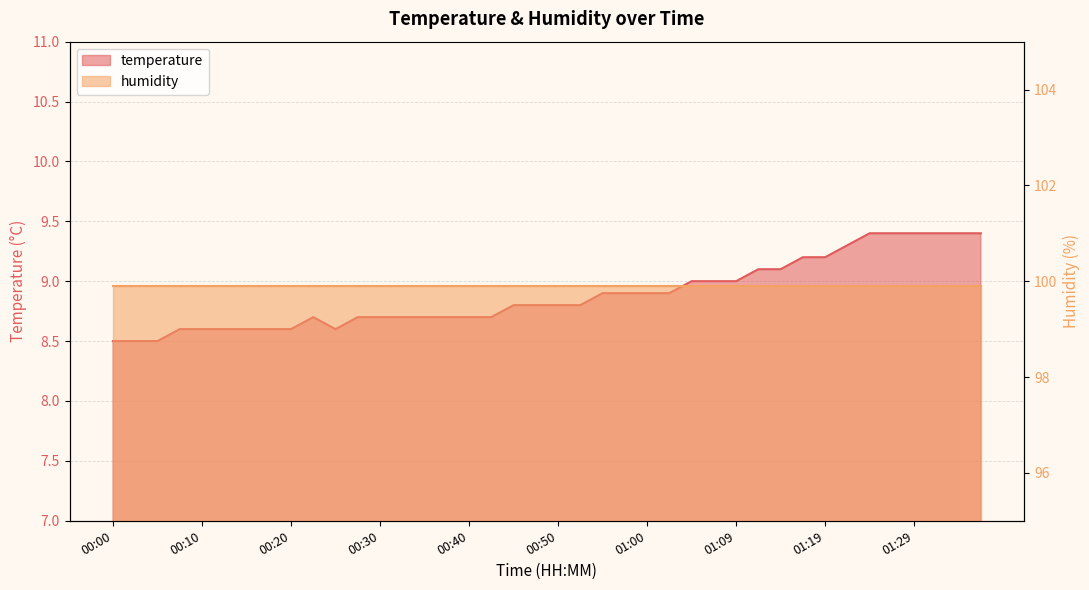

Which has a higher value, 00:42 or 00:57?

00:57